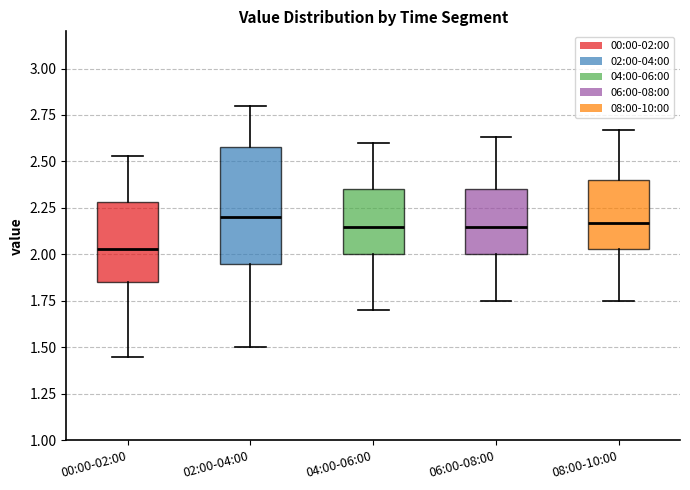

Where does the median line of the box for 02:00-04:00 sit on the y-axis? The values are not printed on the chart, so give them approximately, as read against the axis.

2.20